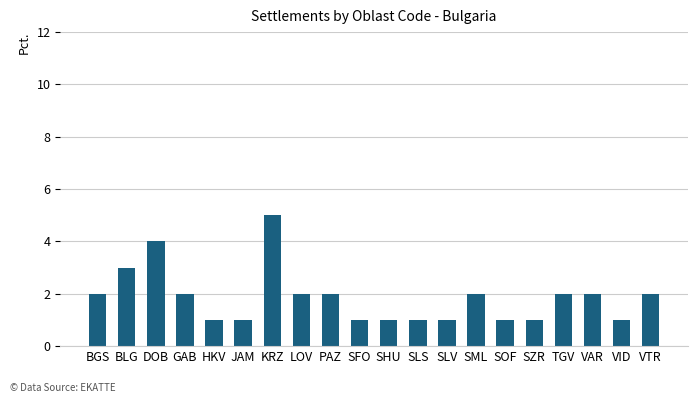

Reading left to right, what are all the values shown in this chart?

BGS=2	BLG=3	DOB=4	GAB=2	HKV=1	JAM=1	KRZ=5	LOV=2	PAZ=2	SFO=1	SHU=1	SLS=1	SLV=1	SML=2	SOF=1	SZR=1	TGV=2	VAR=2	VID=1	VTR=2